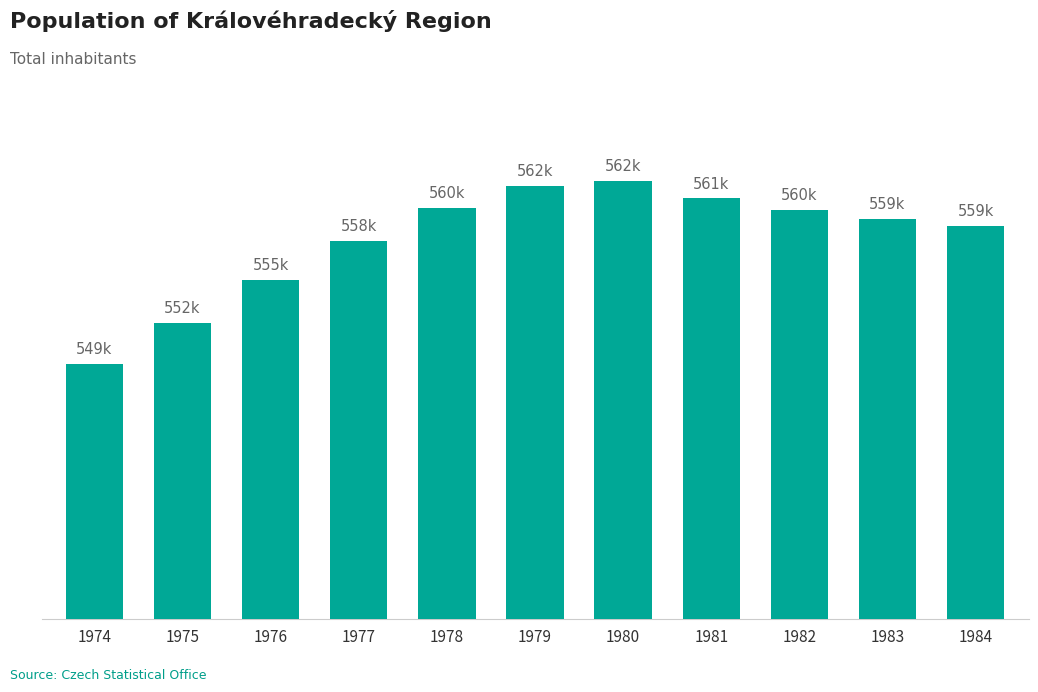

True or false: the data shows 554866 at 1976.

True